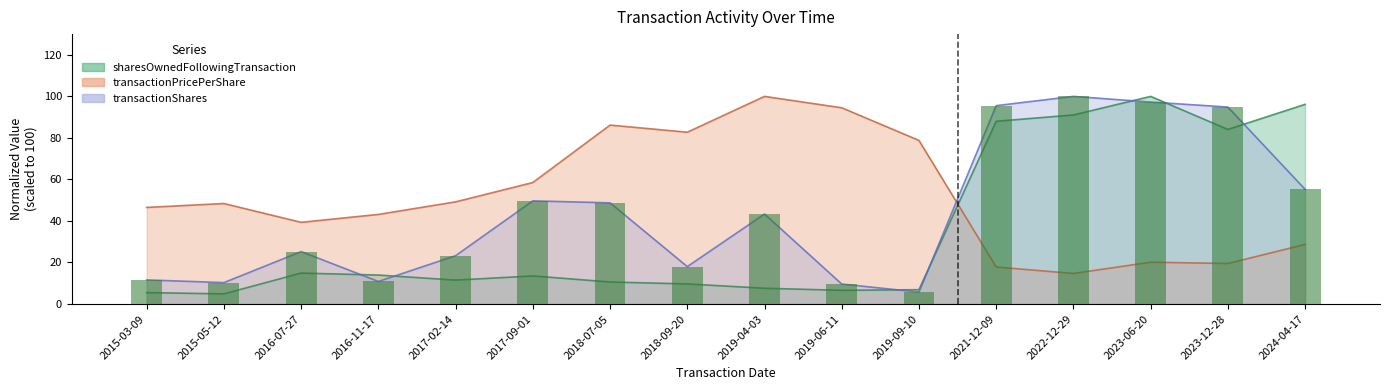

Between 2016-07-27 and 2019-09-10, which series saw the biggest shift?

transactionPricePerShare